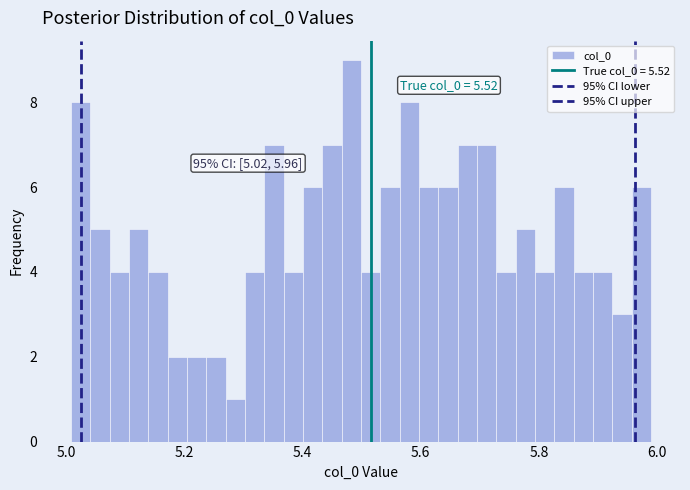

Around what value on the x-axis is the tallest bar? Give the approximate position of its centre, as read against the axis.

5.48